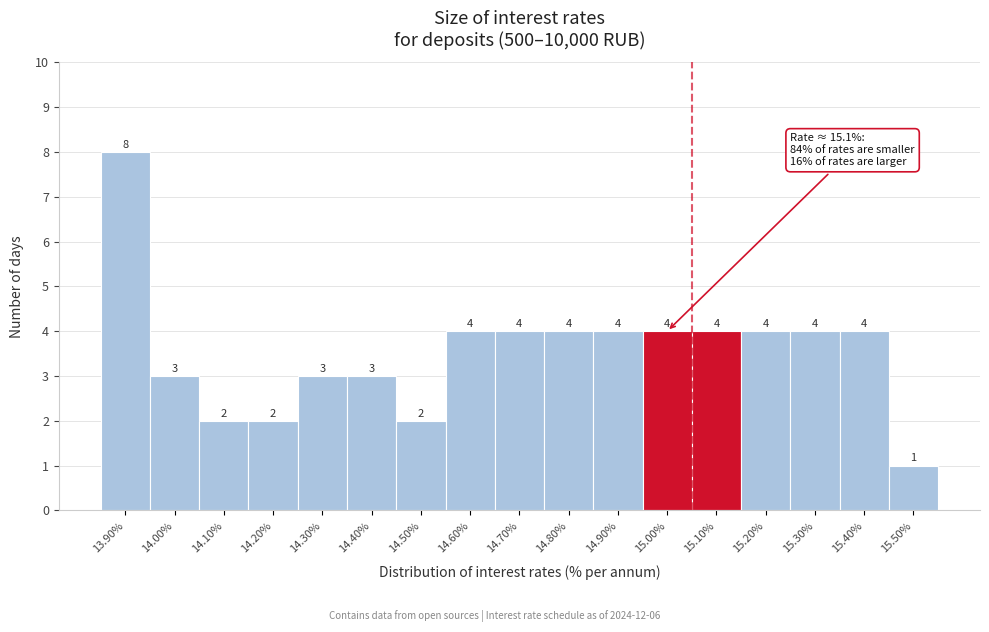

Reading left to right, list all the values displayed in this chart.

8	3	2	2	3	3	2	4	4	4	4	4	4	4	4	4	1